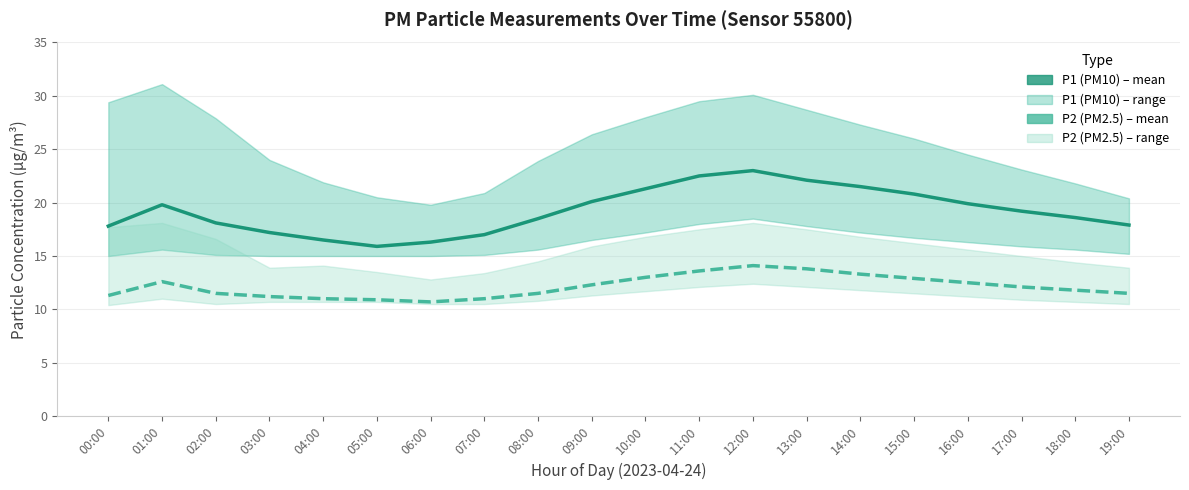

What is the maximum value for P1 (PM10)?

23.0